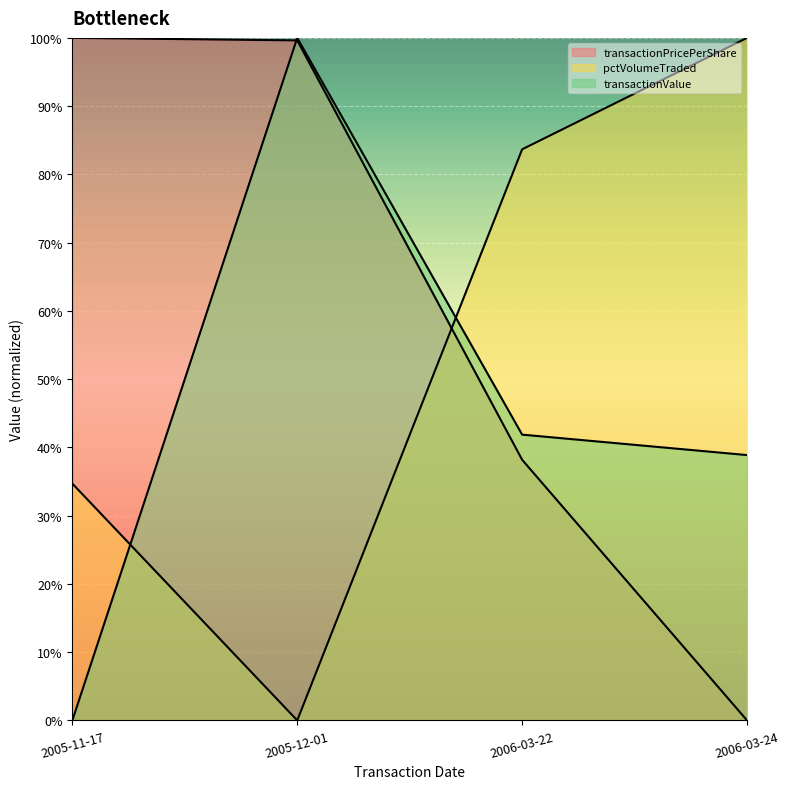

Where is transactionPricePerShare nearest to the value 170?

2006-03-22